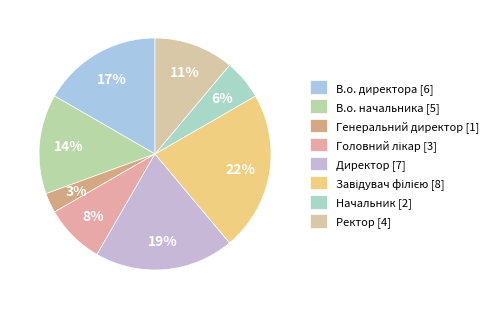

Rank the categories by value from lowest to highest.

Генеральний директор, Начальник, Головний лікар, Ректор, В.о. начальника, В.о. директора, Директор, Завідувач філією